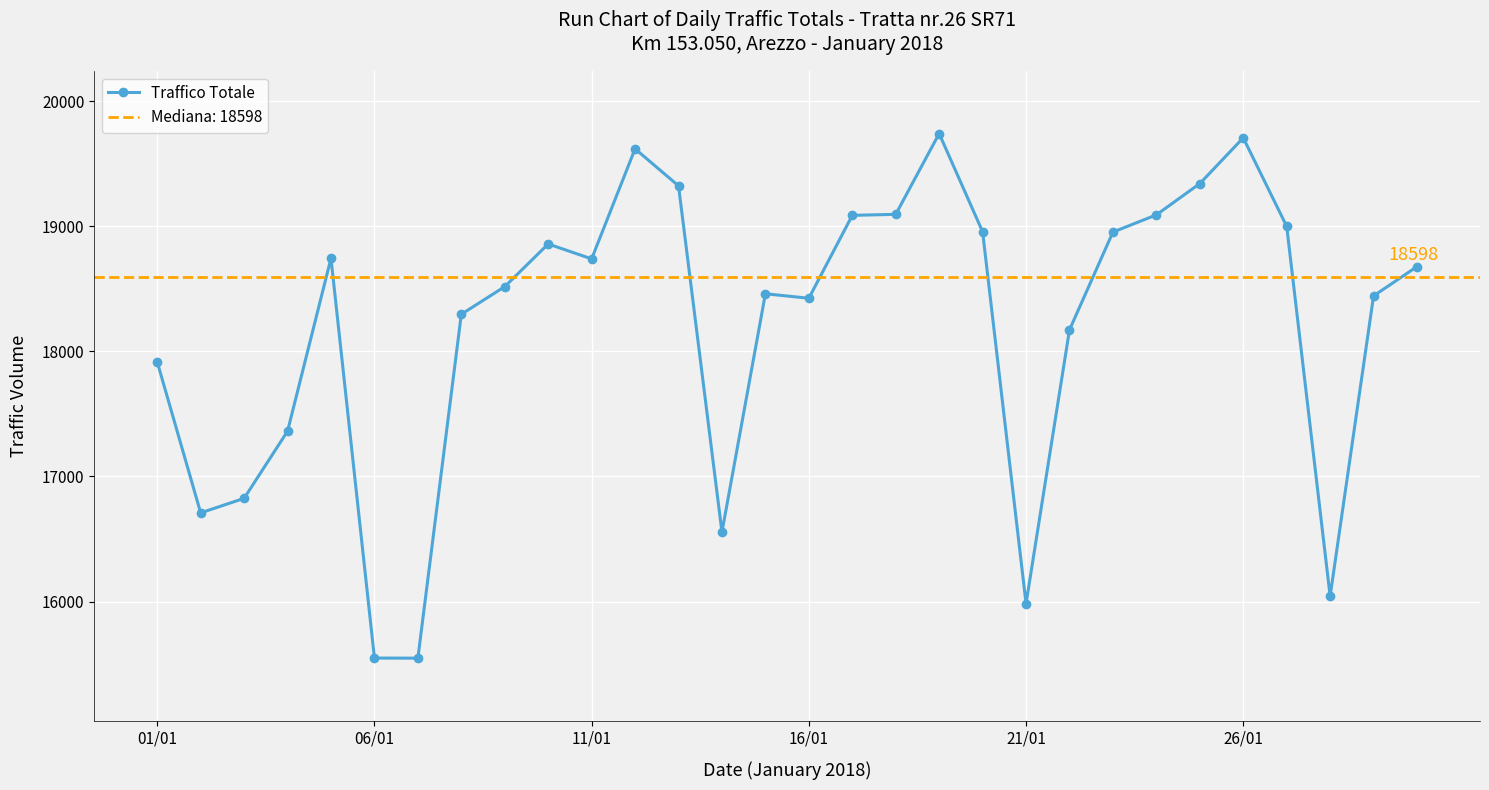

How many data points in Traffico Totale are less than 18678?

15